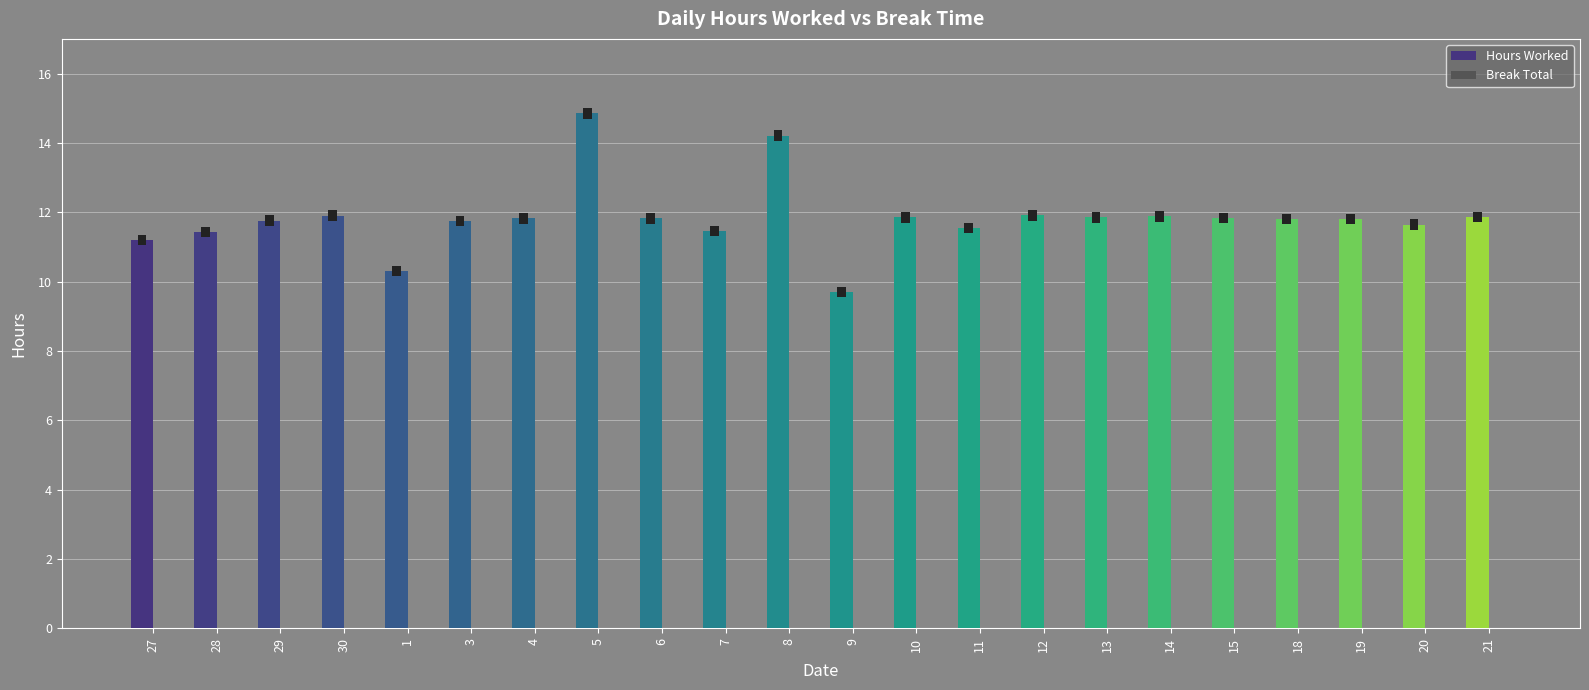

Rank the series by their average value, from highest to lowest.

Hours Worked, Break Total